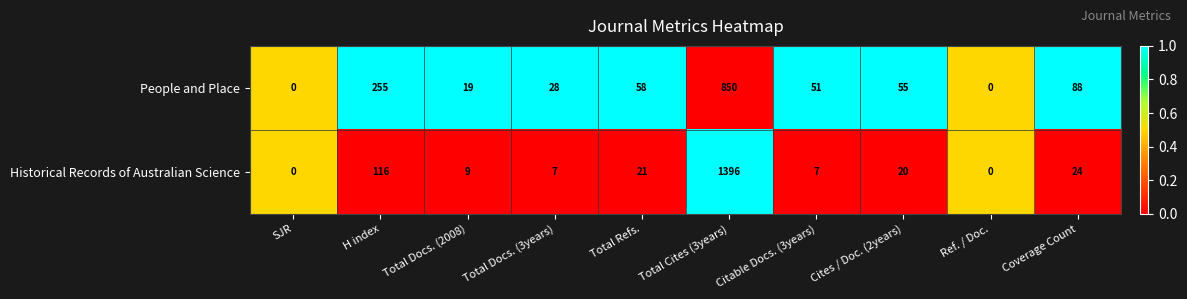

Rank the series by their average value, from highest to lowest.

Historical Records of Australian Science, People and Place